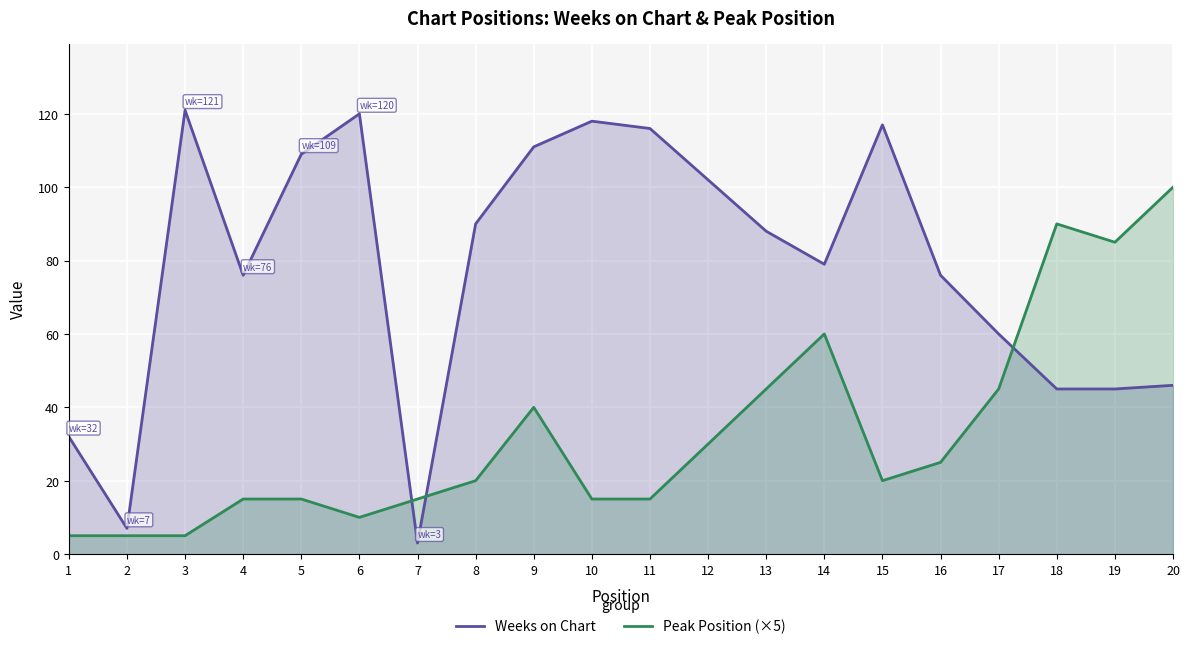

What is the lowest value of the Peak Position (×5) series?

5